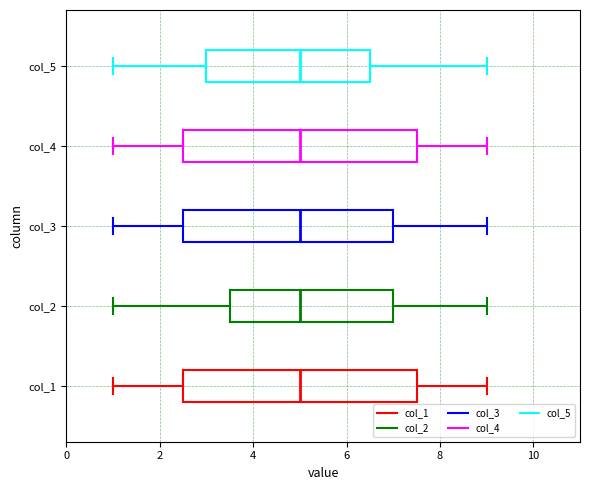

Where does the left whisker of the box for col_5 end on the x-axis? The values are not printed on the chart, so give them approximately, as read against the axis.

1.0